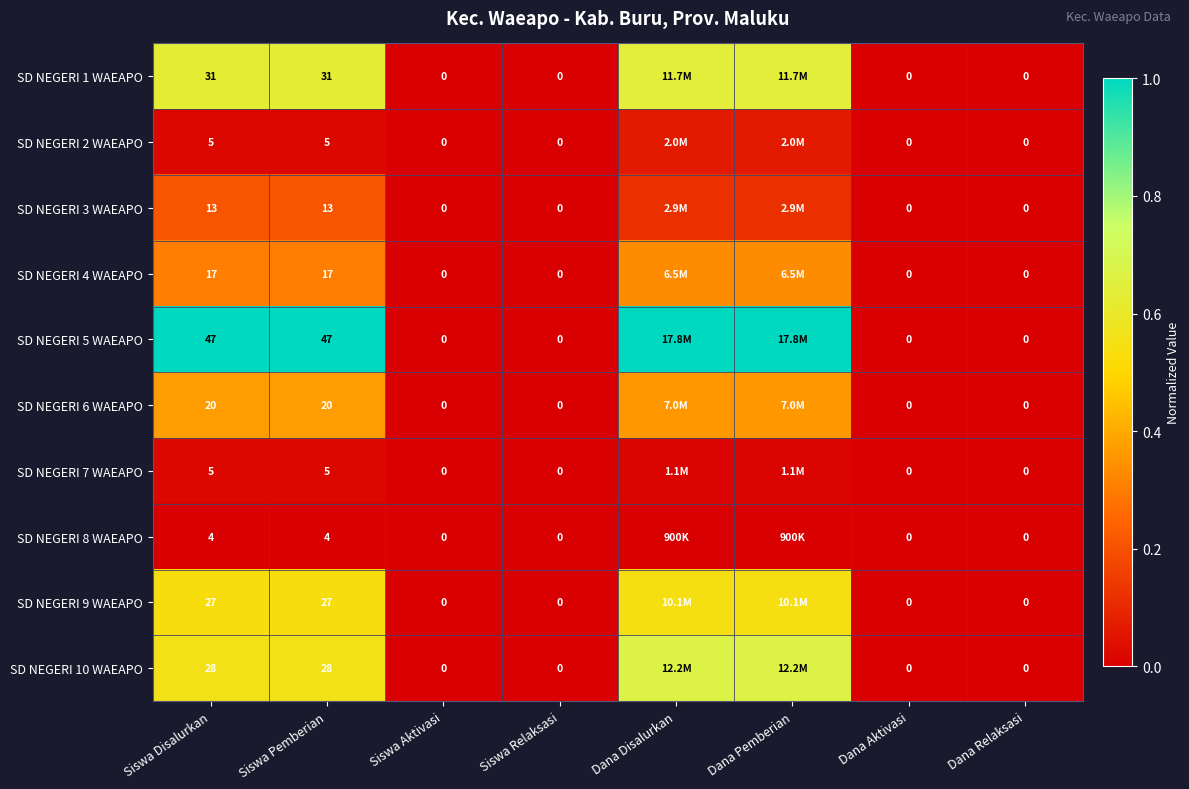

True or false: SD NEGERI 9 WAEAPO has a value of 0.3 at Siswa Relaksasi.

False